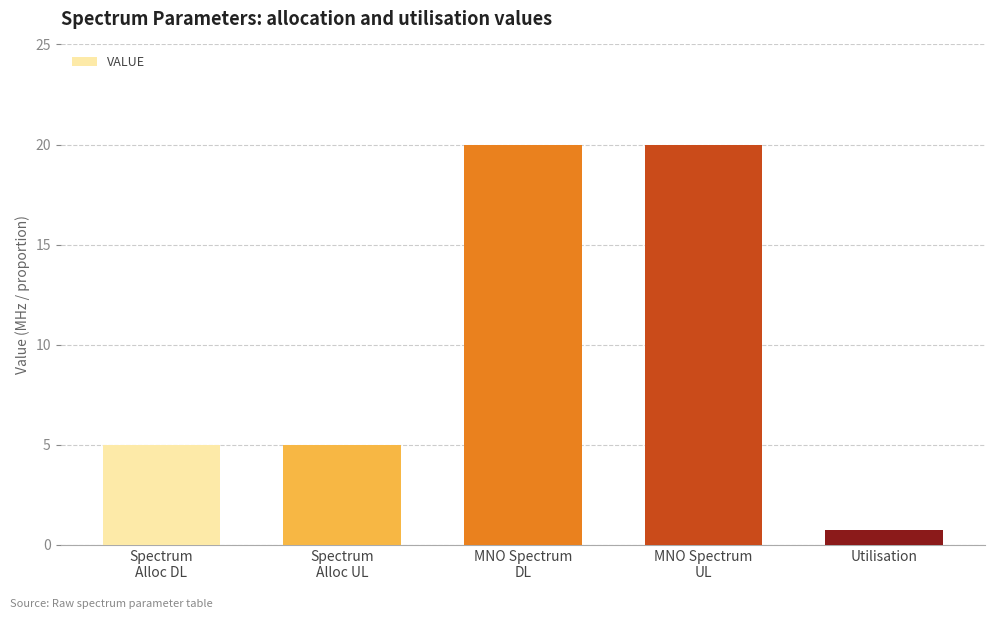

At which category does the chart reach its minimum across all series?

Utilisation